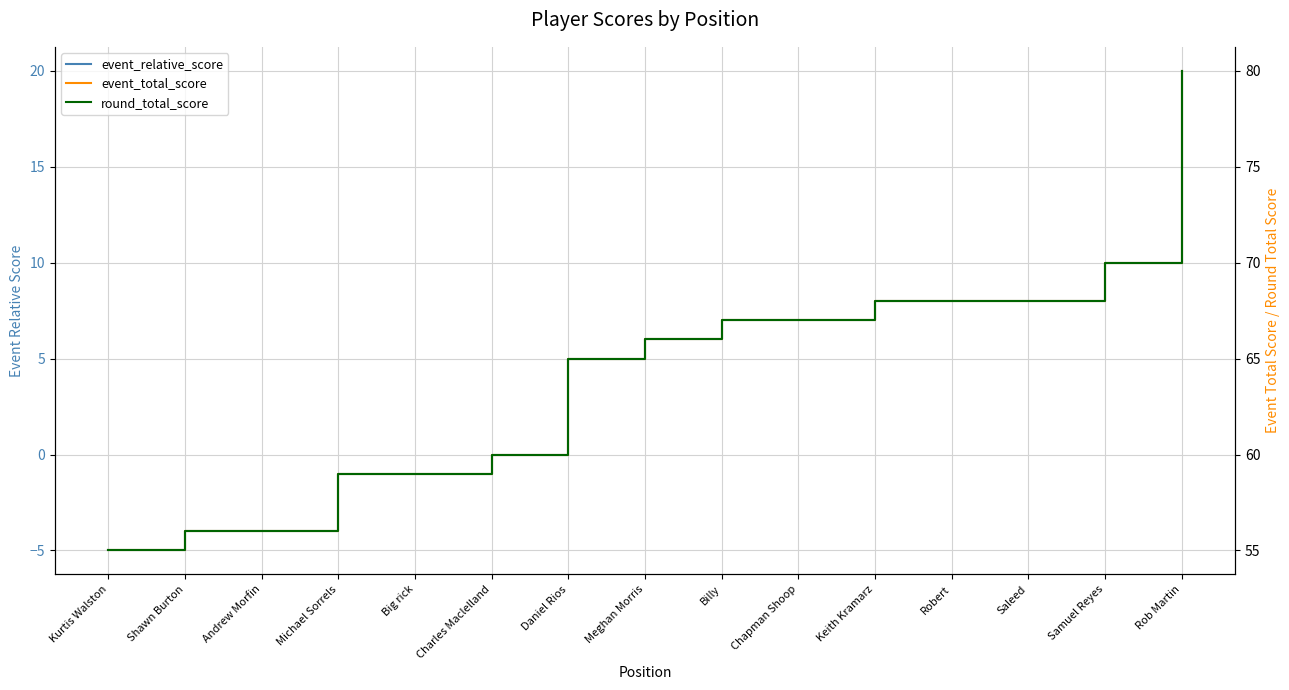

Between Shawn Burton and Charles Maclelland, which series saw the biggest shift?

event_relative_score